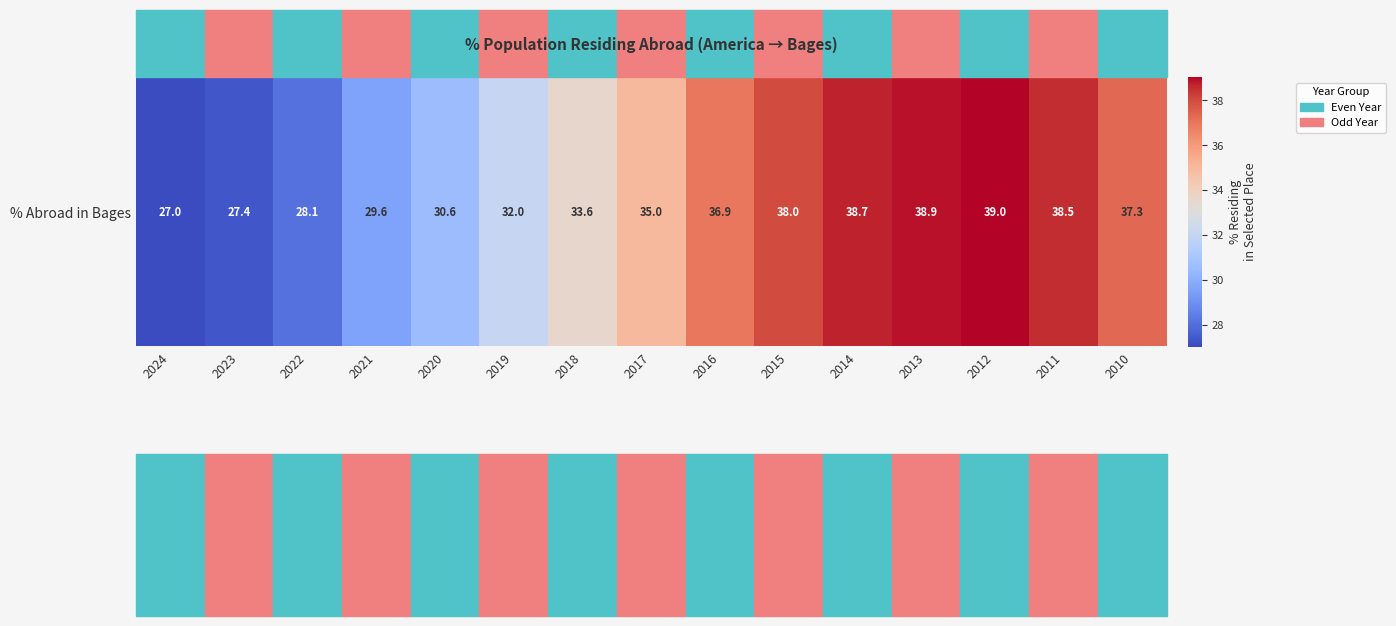

Which category has the highest value across all series?

2012